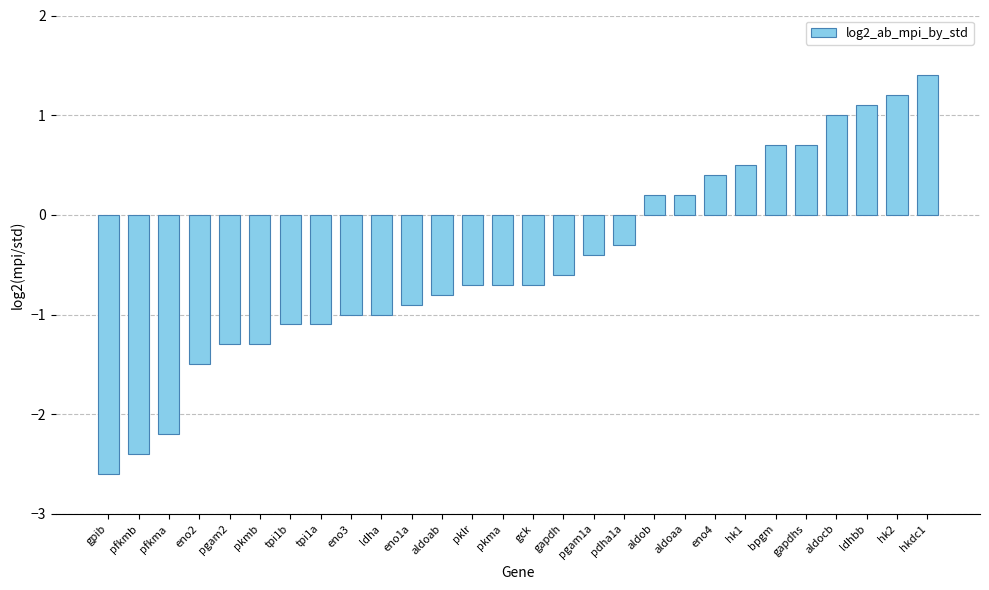

What is the average value?

-0.5